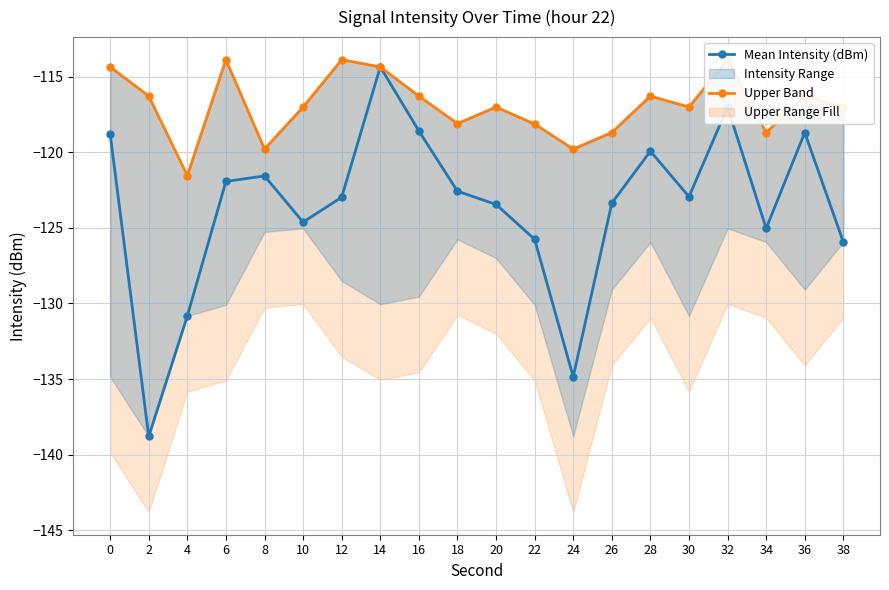

What is the spread (max minus min) of values at 8?

1.8